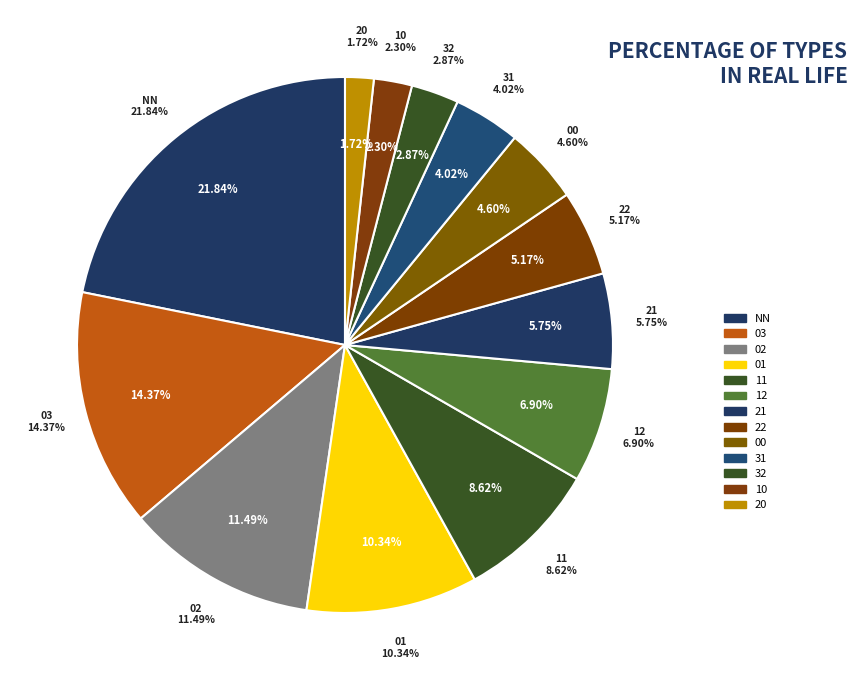

Is it true that 22 is 5% of the pie?

True